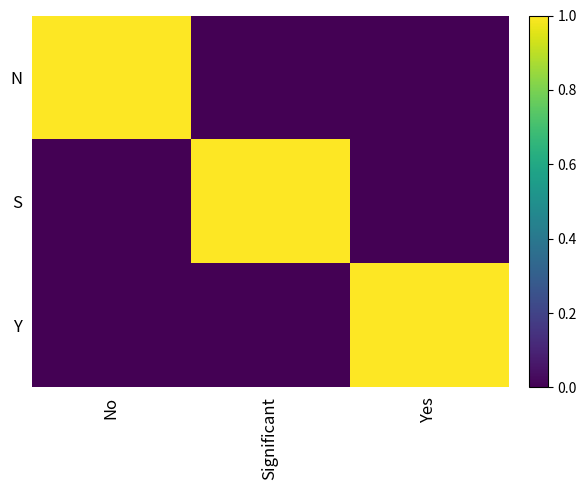

Reading left to right, extract all data points from this chart.

N: No=1	Significant=0	Yes=0
S: No=0	Significant=1	Yes=0
Y: No=0	Significant=0	Yes=1